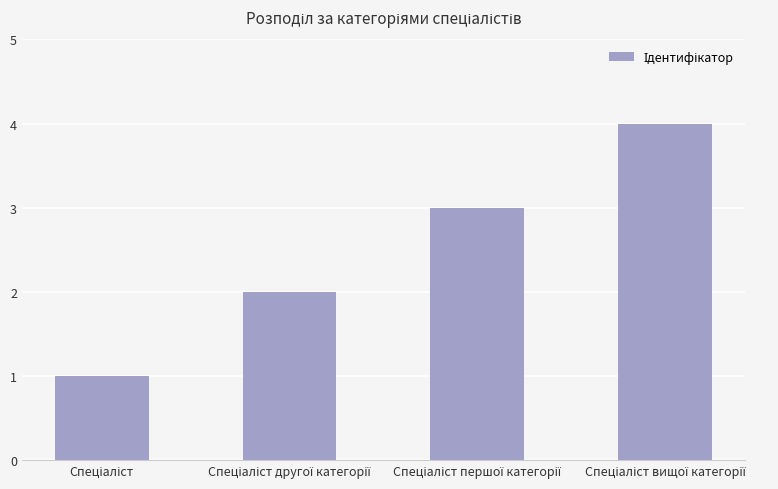

What is the smallest value displayed?

1